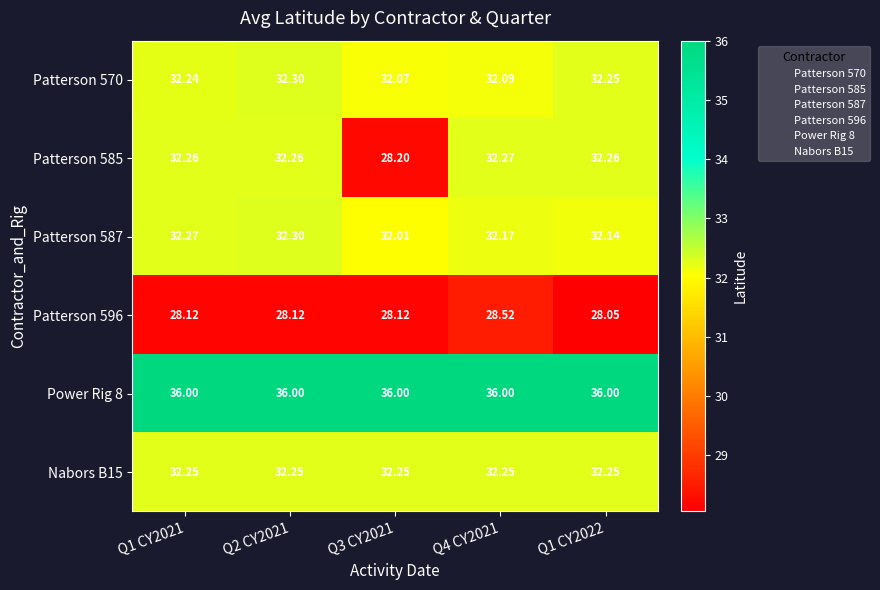

How many data points does each series have?

5